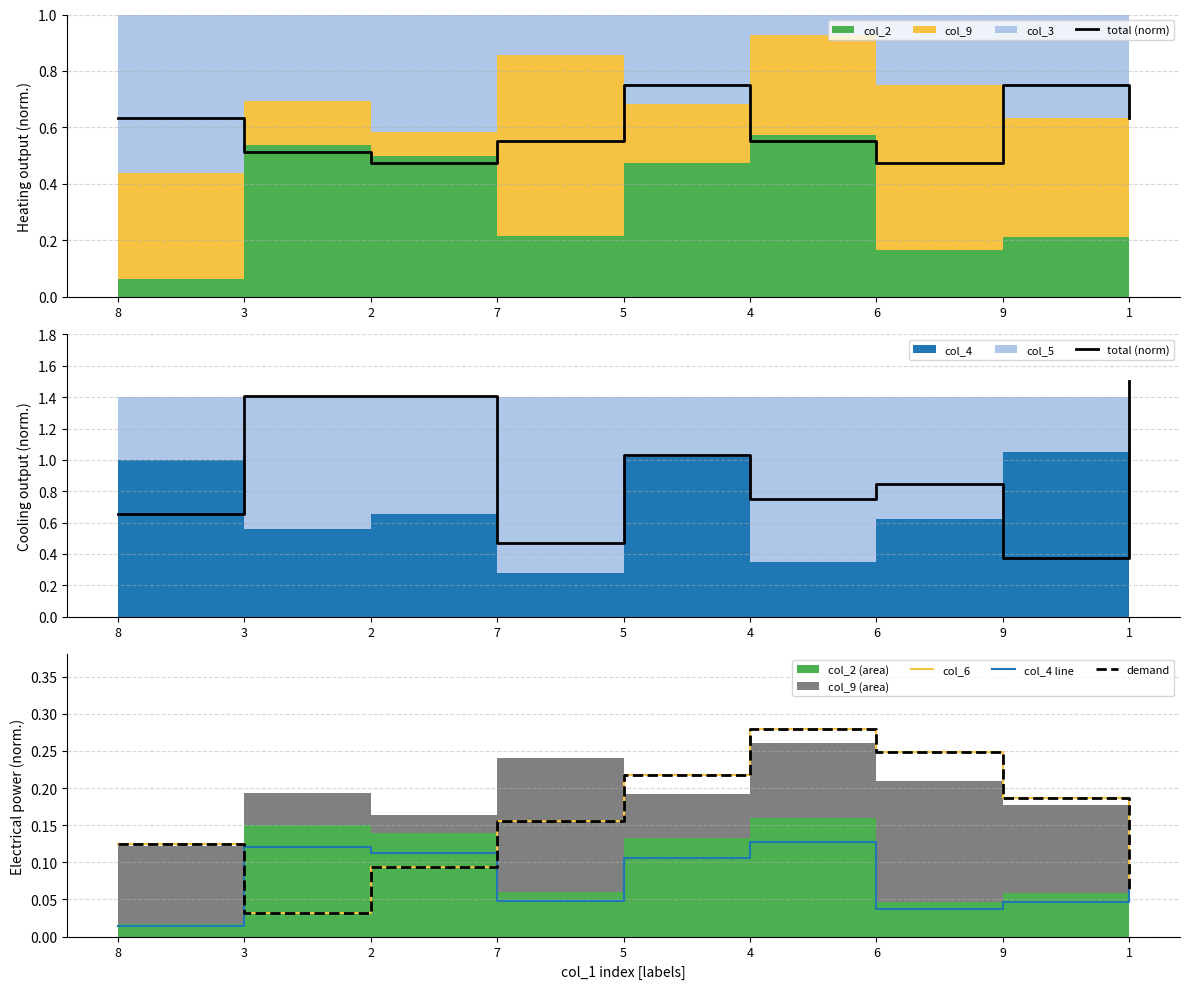

Reading left to right, list all the values displayed in this chart.

total (norm): 8=0.7	3=1.4	2=1.4	7=0.5	5=1.0	4=0.8	6=0.8	9=0.4	1=1.5
col_6: 8=0.1	3=0.0	2=0.1	7=0.2	5=0.2	4=0.3	6=0.2	9=0.2	1=0.1
col_4 line: 8=0.0	3=0.1	2=0.1	7=0.0	5=0.1	4=0.1	6=0.0	9=0.0	1=0.1
demand: 8=0.1	3=0.0	2=0.1	7=0.2	5=0.2	4=0.3	6=0.2	9=0.2	1=0.1